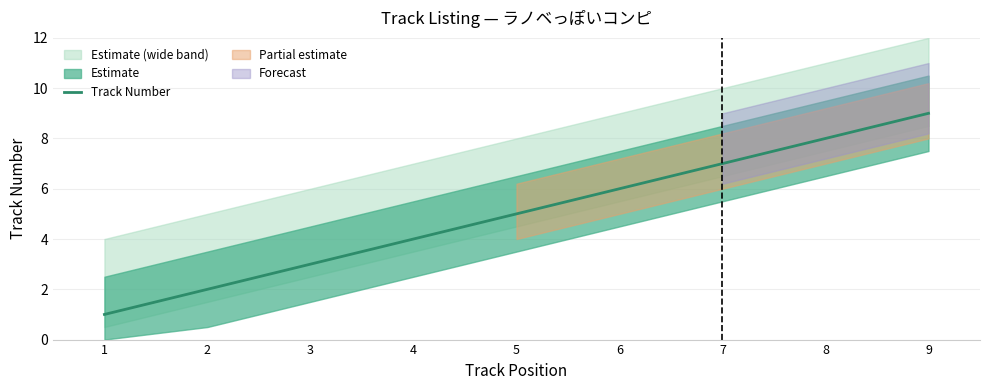

At which category does the chart reach its minimum across all series?

1